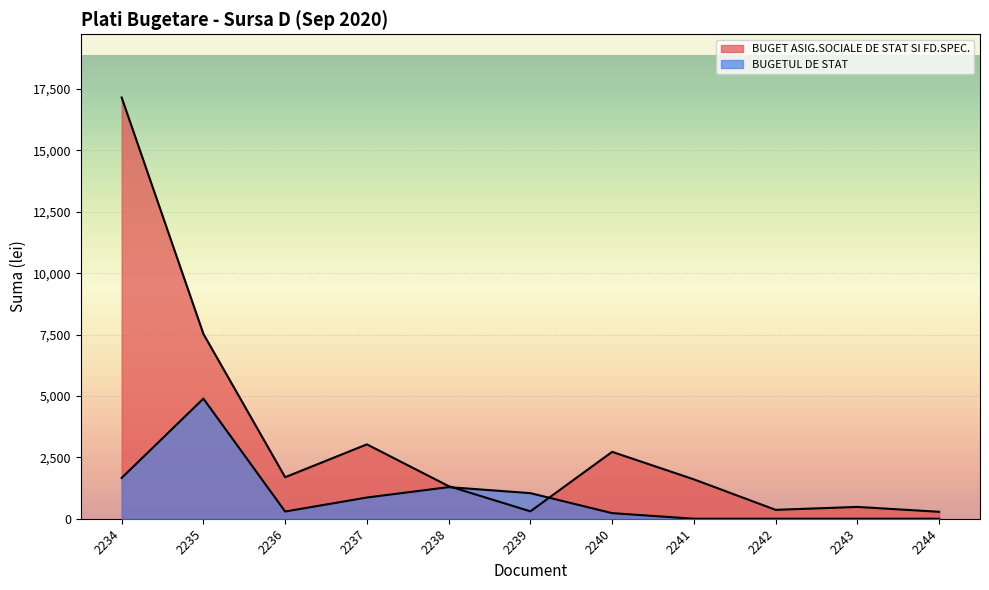

Approximately how many times larger is the value at 2236 compared to 2243?

3.5